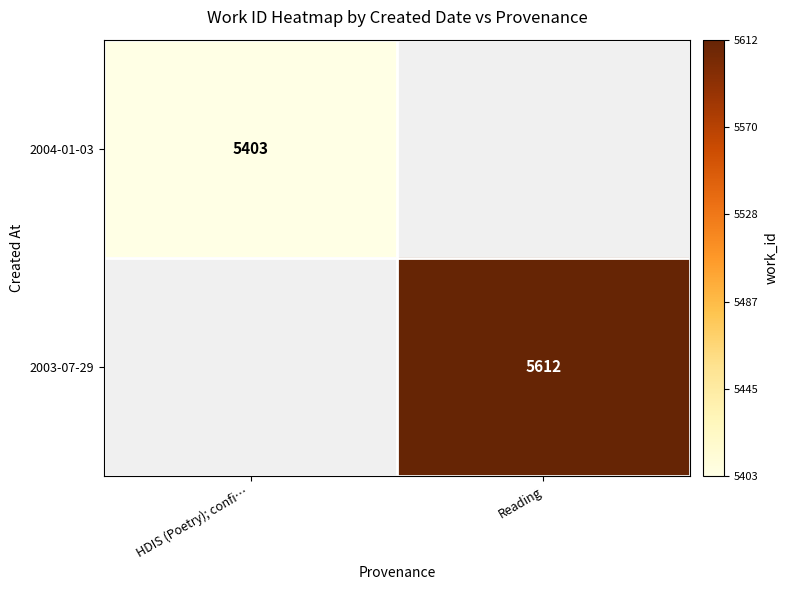

The value of 2003-07-29 at Reading is 5612. True or false?

True